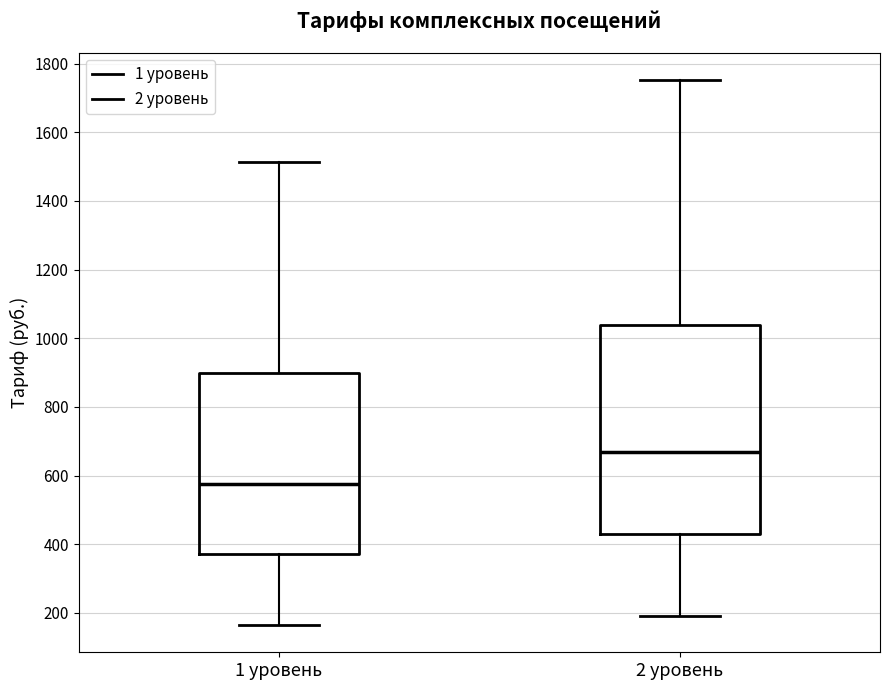

Reading left to right, read every box against the y-axis: the position of its median line, the range the box covers, and the ends of its whiskers. The values are not printed on the chart, so give them approximately, as read against the axis.

1 уровень: median 580, box 380 to 900, whiskers 160 to 1520
2 уровень: median 660, box 440 to 1040, whiskers 200 to 1760